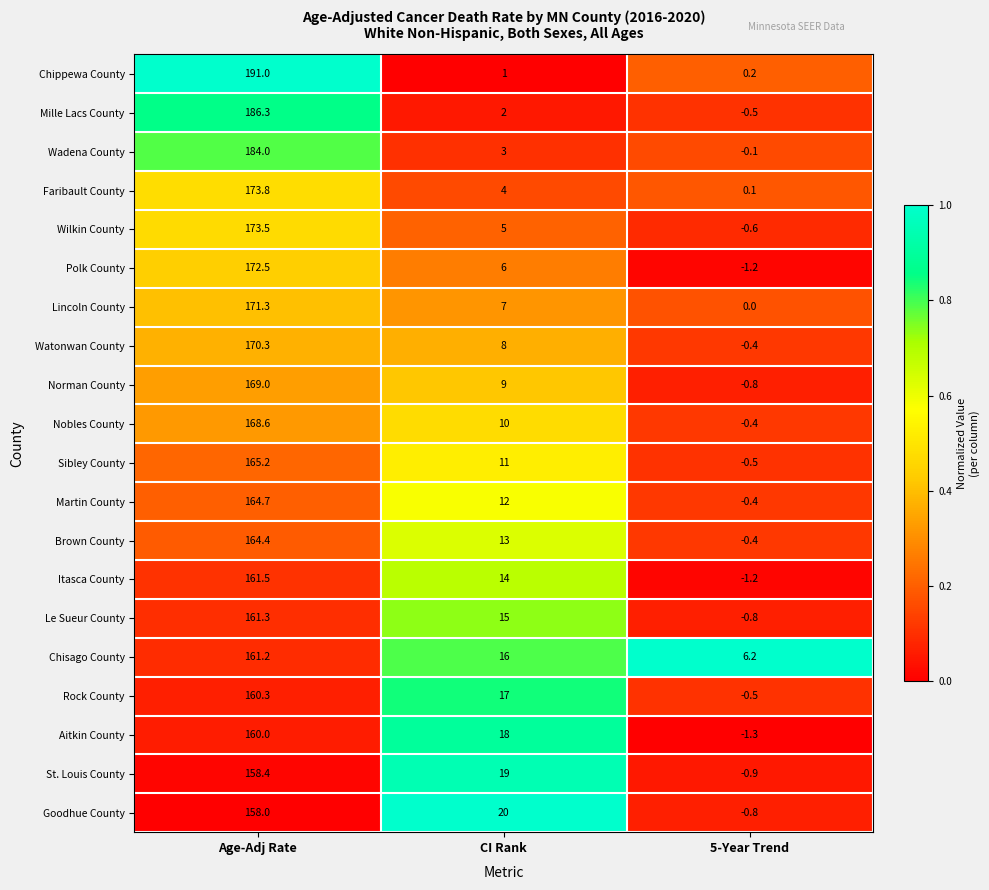

Which category has the lowest value across all series?

5-Year Trend